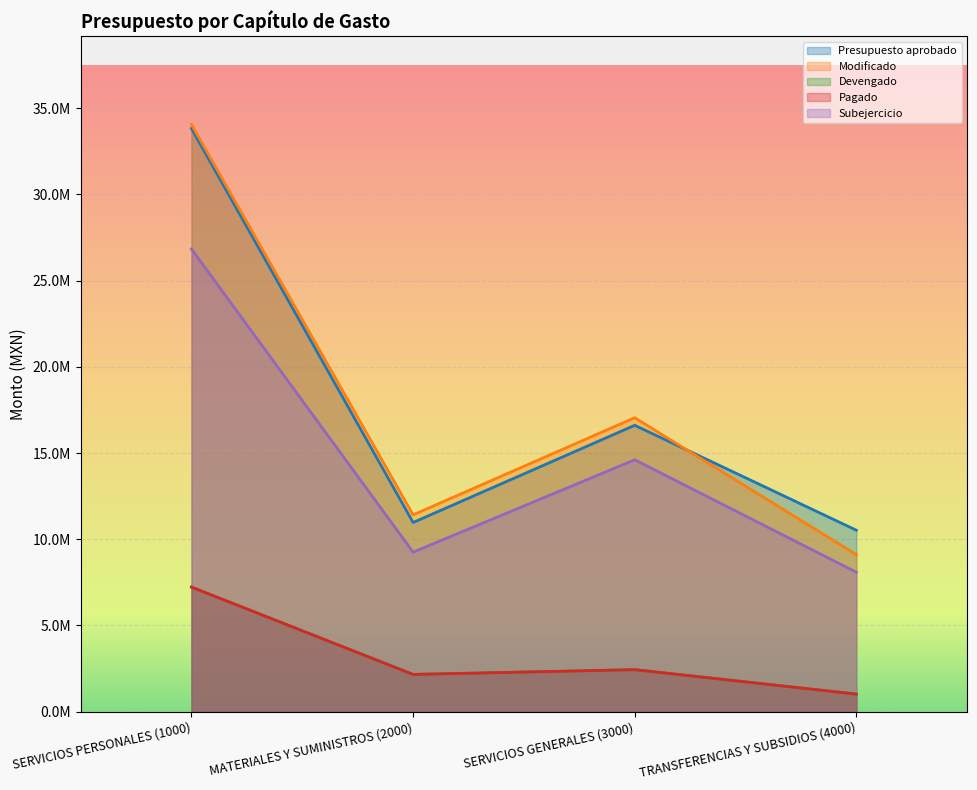

True or false: Modificado and Presupuesto aprobado intersect in this chart.

True